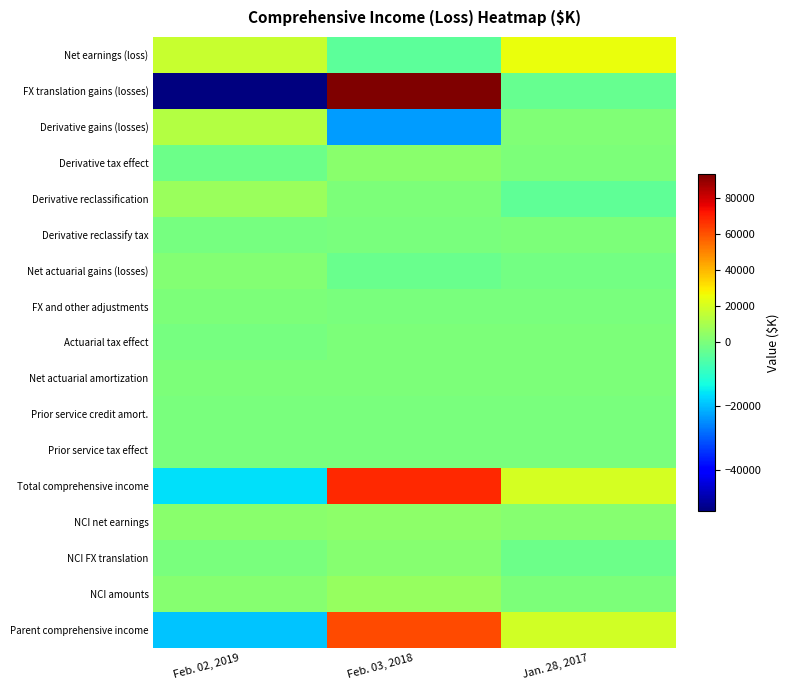

Between Feb. 03, 2018 and Jan. 28, 2017, which series saw the biggest shift?

FX translation gains (losses)